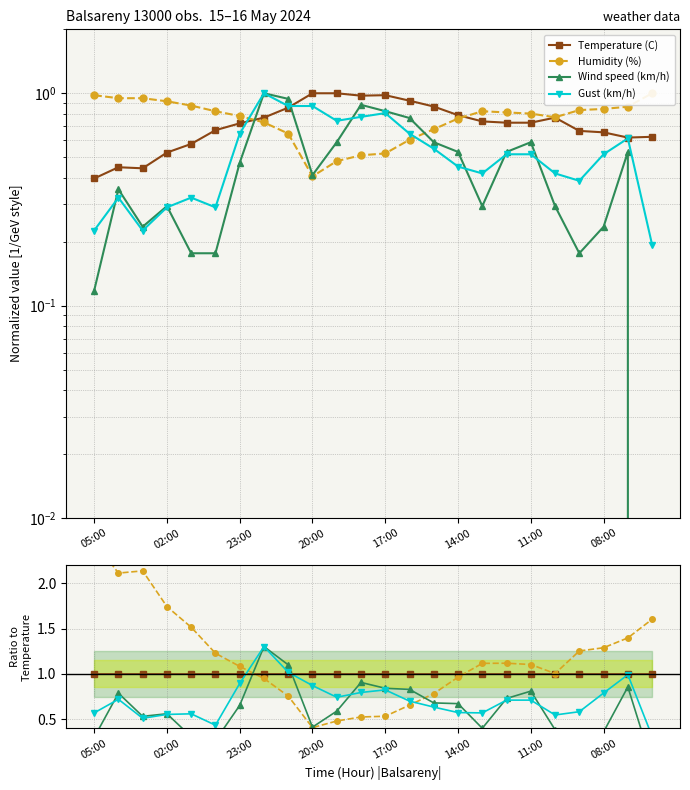

Reading right to left, what are all the values shown in this chart?

Temperature (C): 1.0	1.0	1.0	1.0	1.0	1.0	1.0	1.0	1.0	1.0	1.0	1.0	1.0	1.0	1.0	1.0	1.0	1.0	1.0	1.0	1.0	1.0	1.0	1.0
Humidity (%): 1.6	1.4	1.3	1.3	1.0	1.1	1.1	1.1	1.0	0.8	0.7	0.5	0.5	0.5	0.4	0.8	0.9	1.1	1.2	1.5	1.7	2.1	2.1	2.5
Wind speed (km/h): 0.0	0.9	0.4	0.3	0.4	0.8	0.7	0.4	0.7	0.7	0.8	0.8	0.9	0.6	0.4	1.1	1.3	0.7	0.3	0.3	0.6	0.5	0.8	0.3
Gust (km/h): 0.3	1.0	0.8	0.6	0.5	0.7	0.7	0.6	0.6	0.6	0.7	0.8	0.8	0.7	0.9	1.0	1.3	0.9	0.4	0.6	0.6	0.5	0.7	0.6